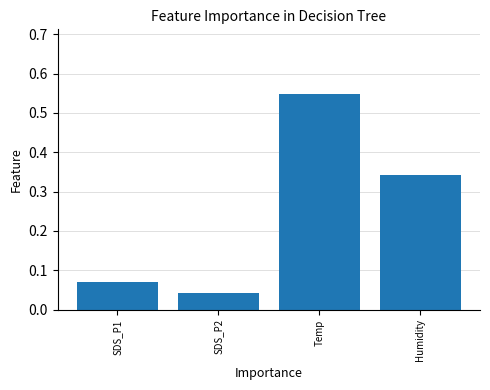

True or false: the data shows 0.1 at SDS_P2.

False